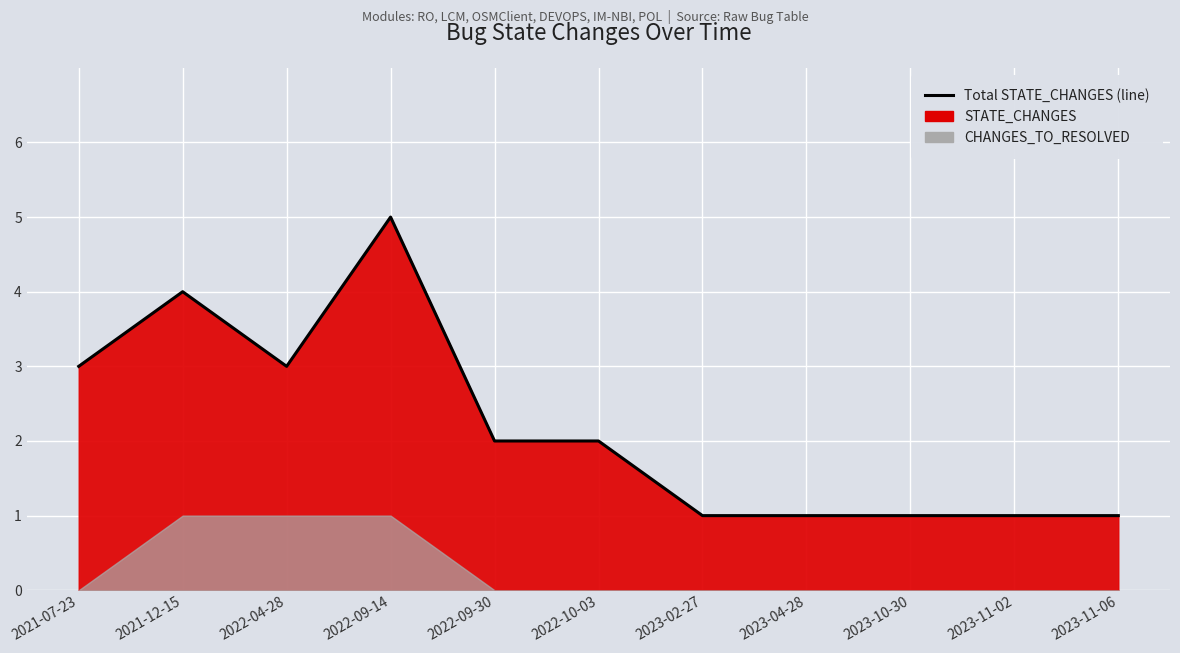

True or false: the data has more than 1 interior local peaks.

True